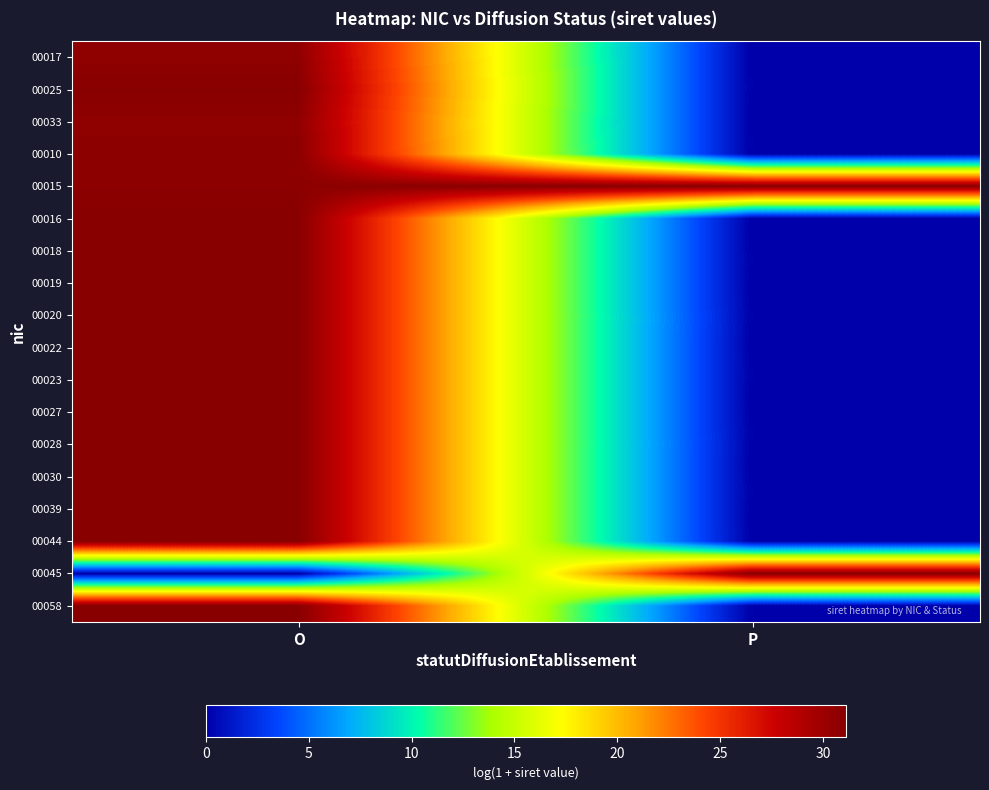

What is the total value across all series at O?

527.1